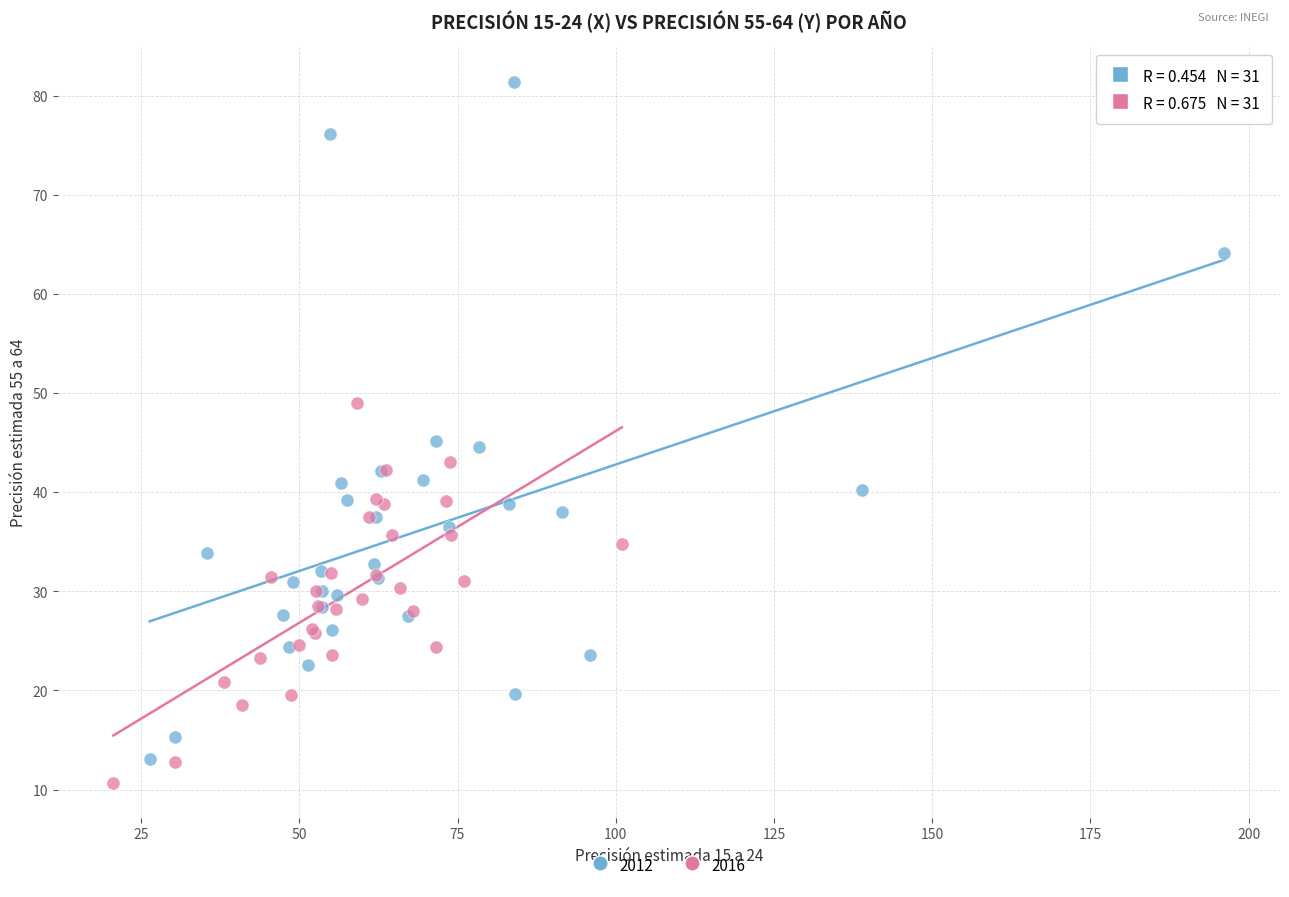

Which series has the largest Y range (max minus min)?

2012